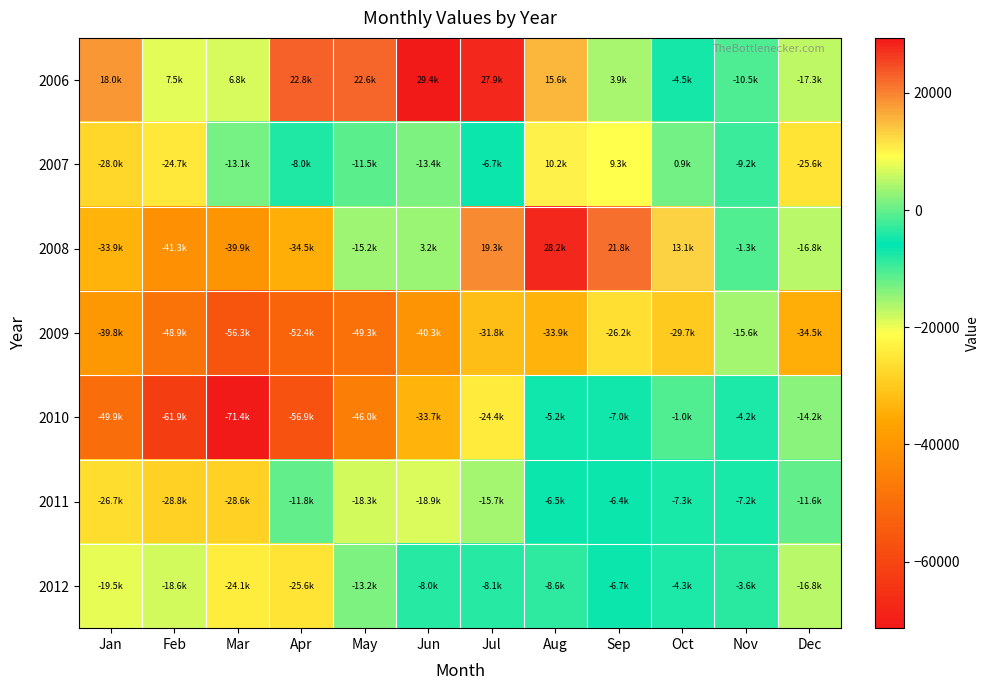

Which series has the widest spread of values?

2010